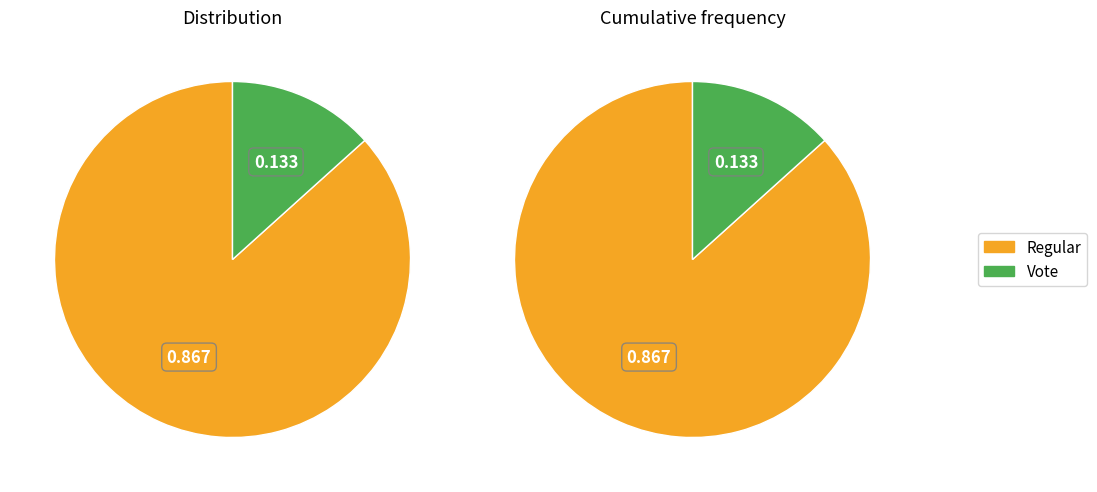

What is the largest slice in the pie chart?

Regular